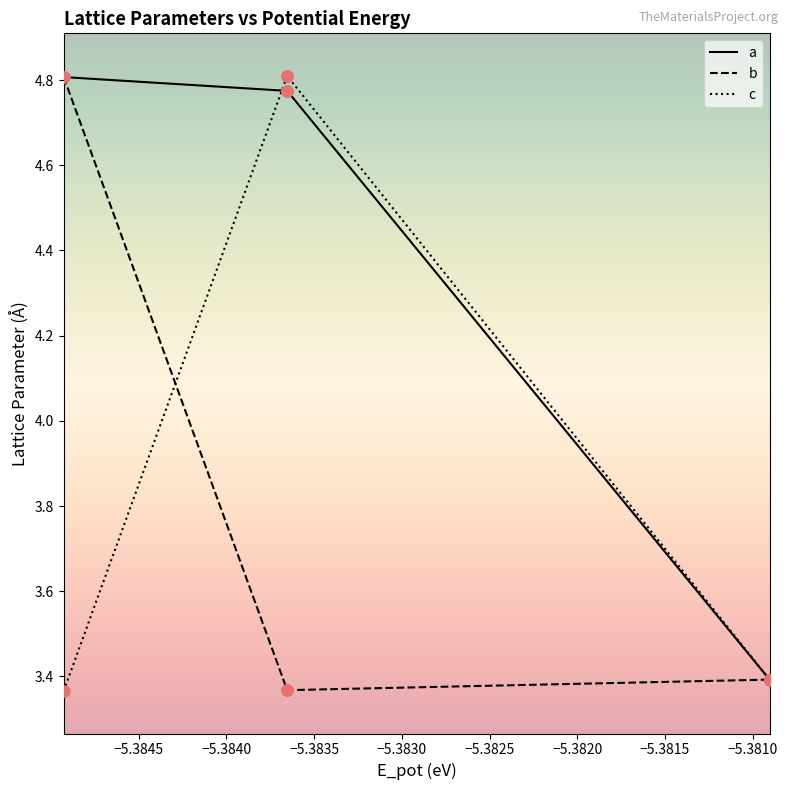

Which series contains the lowest Y value?

c